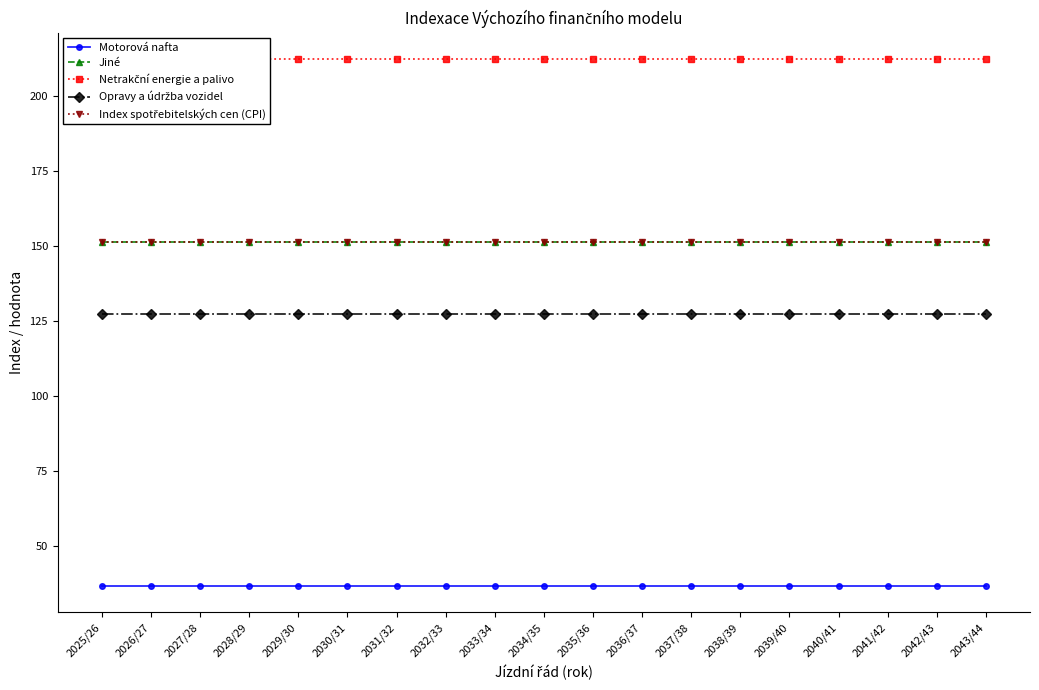

Count the number of categories in the chart.

19